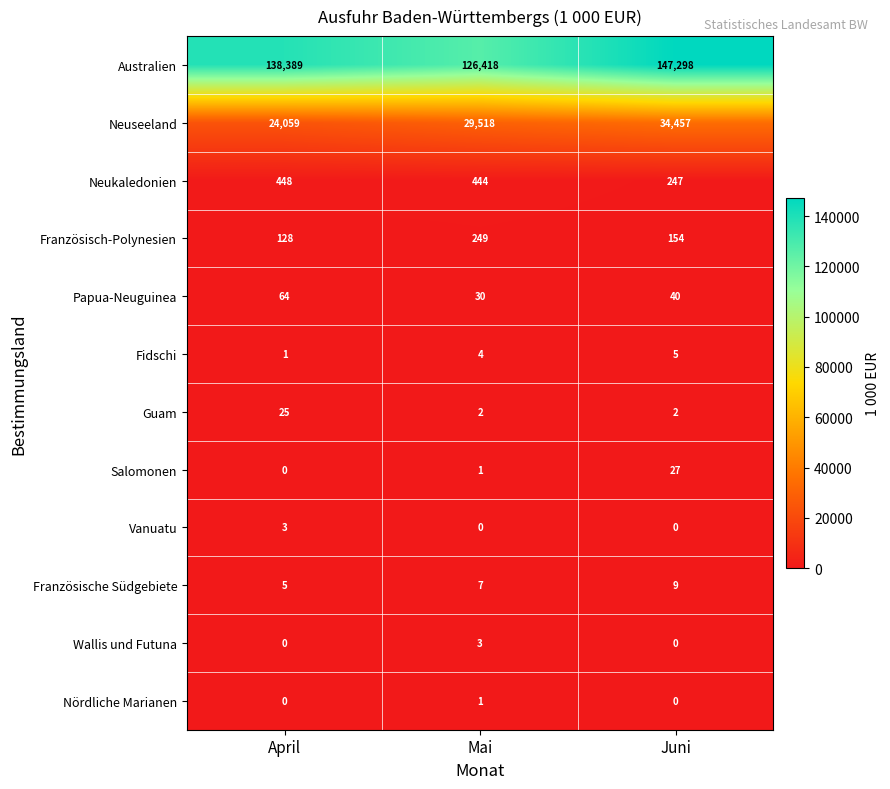

True or false: Vanuatu has a value of 3 at April.

True